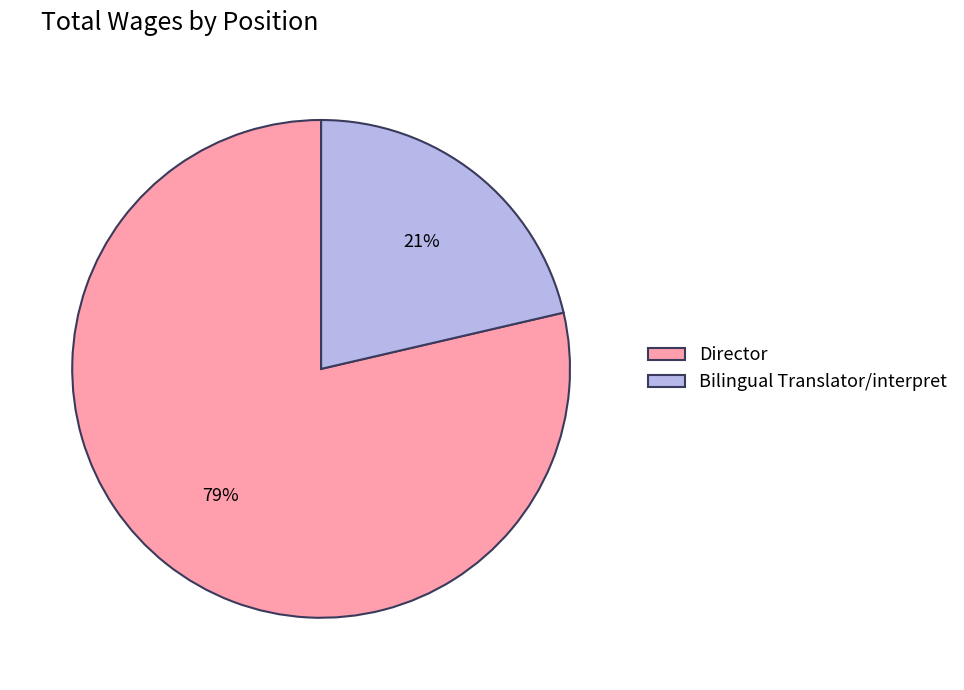

Which slice is the largest?

Director